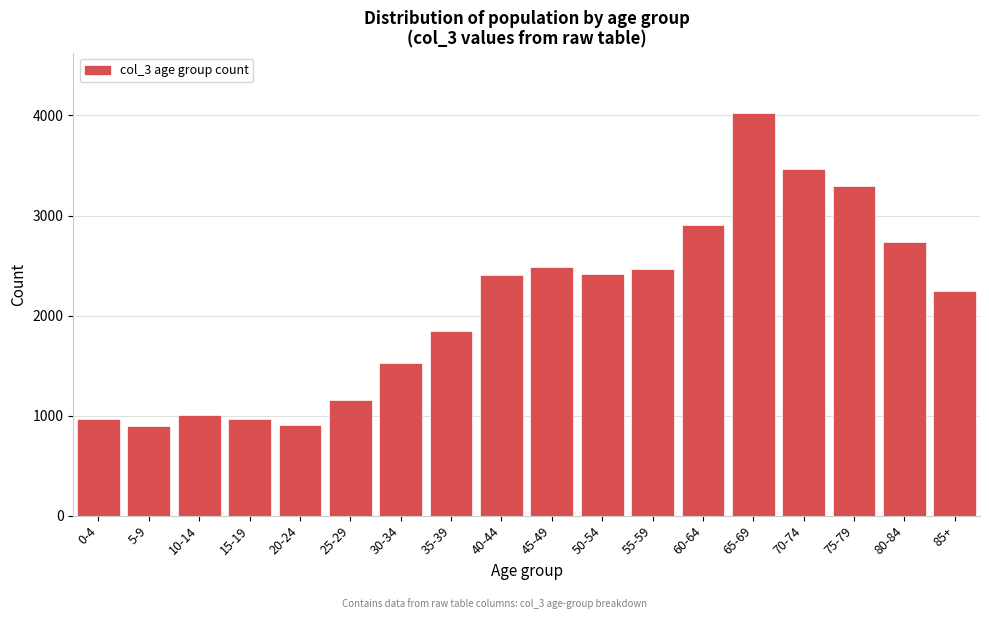

What is the label of the 16th bar from the right?

10-14